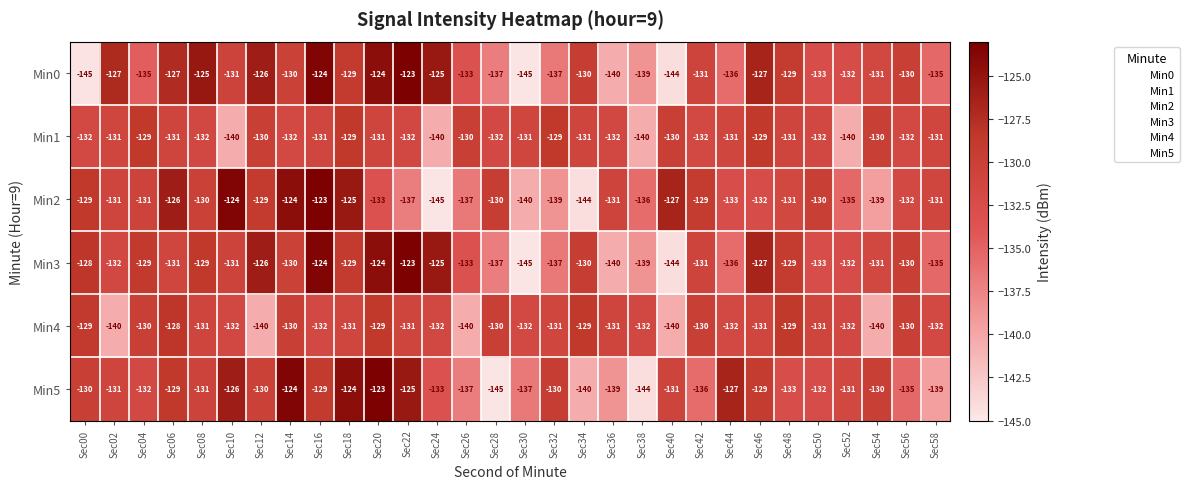

The Min2 series shows -129 at Sec00. True or false?

True